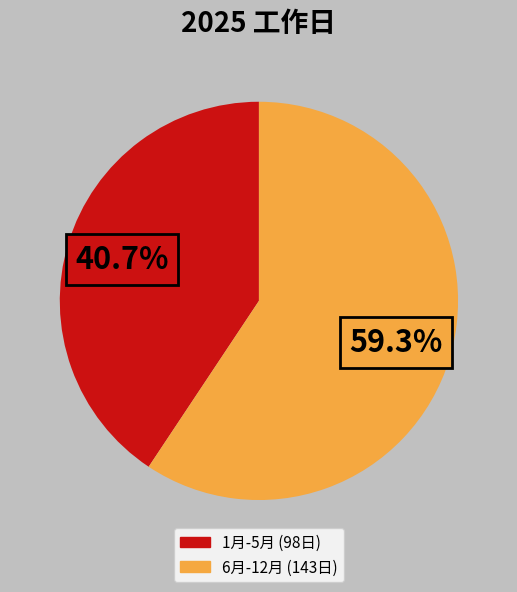

Is there any slice that represents more than half of the pie?

Yes